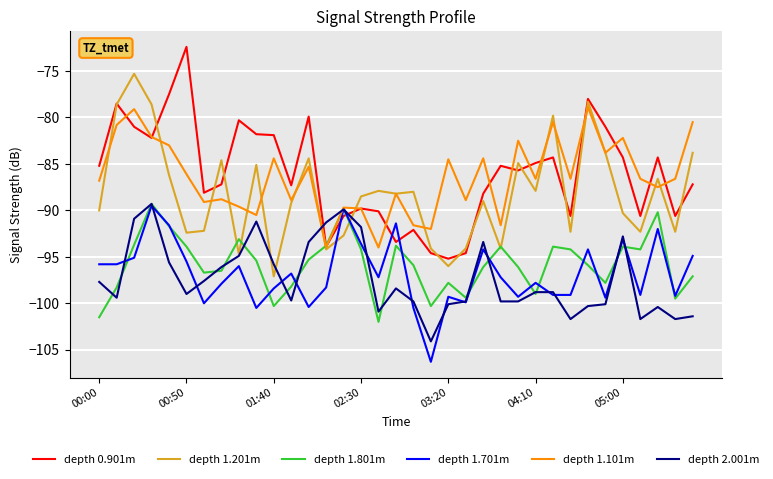

What is the smallest value displayed?

-106.3